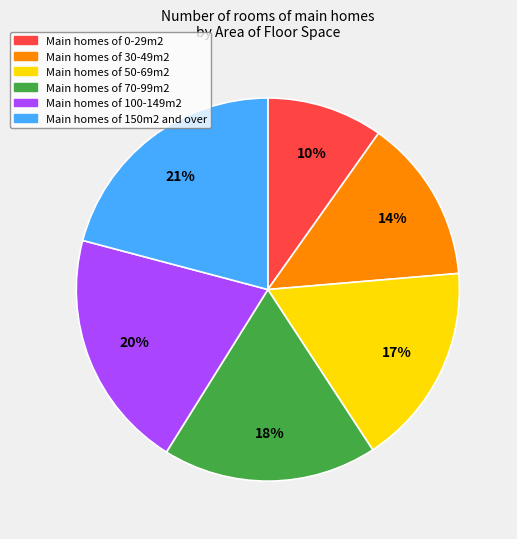

To the nearest percent, what is the average slice percentage?

17%